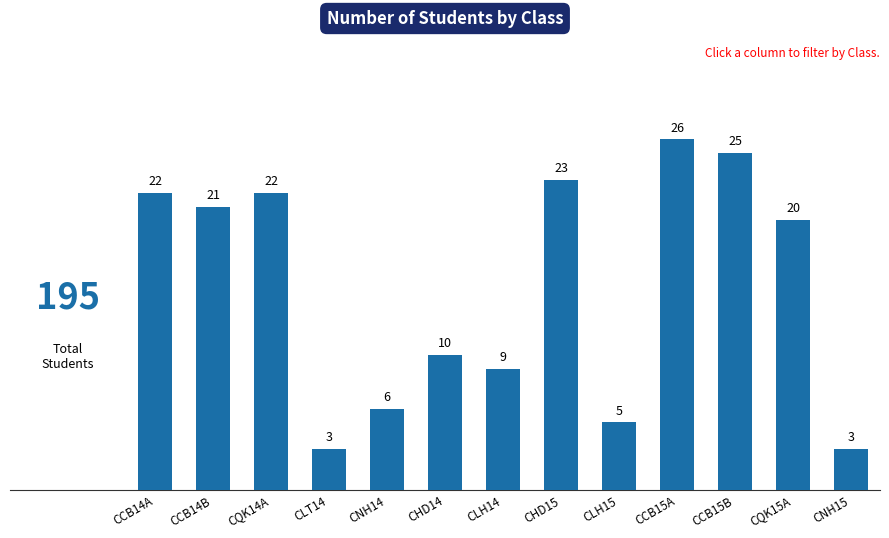

Reading left to right, what are all the values shown in this chart?

CCB14A=22	CCB14B=21	CQK14A=22	CLT14=3	CNH14=6	CHD14=10	CLH14=9	CHD15=23	CLH15=5	CCB15A=26	CCB15B=25	CQK15A=20	CNH15=3